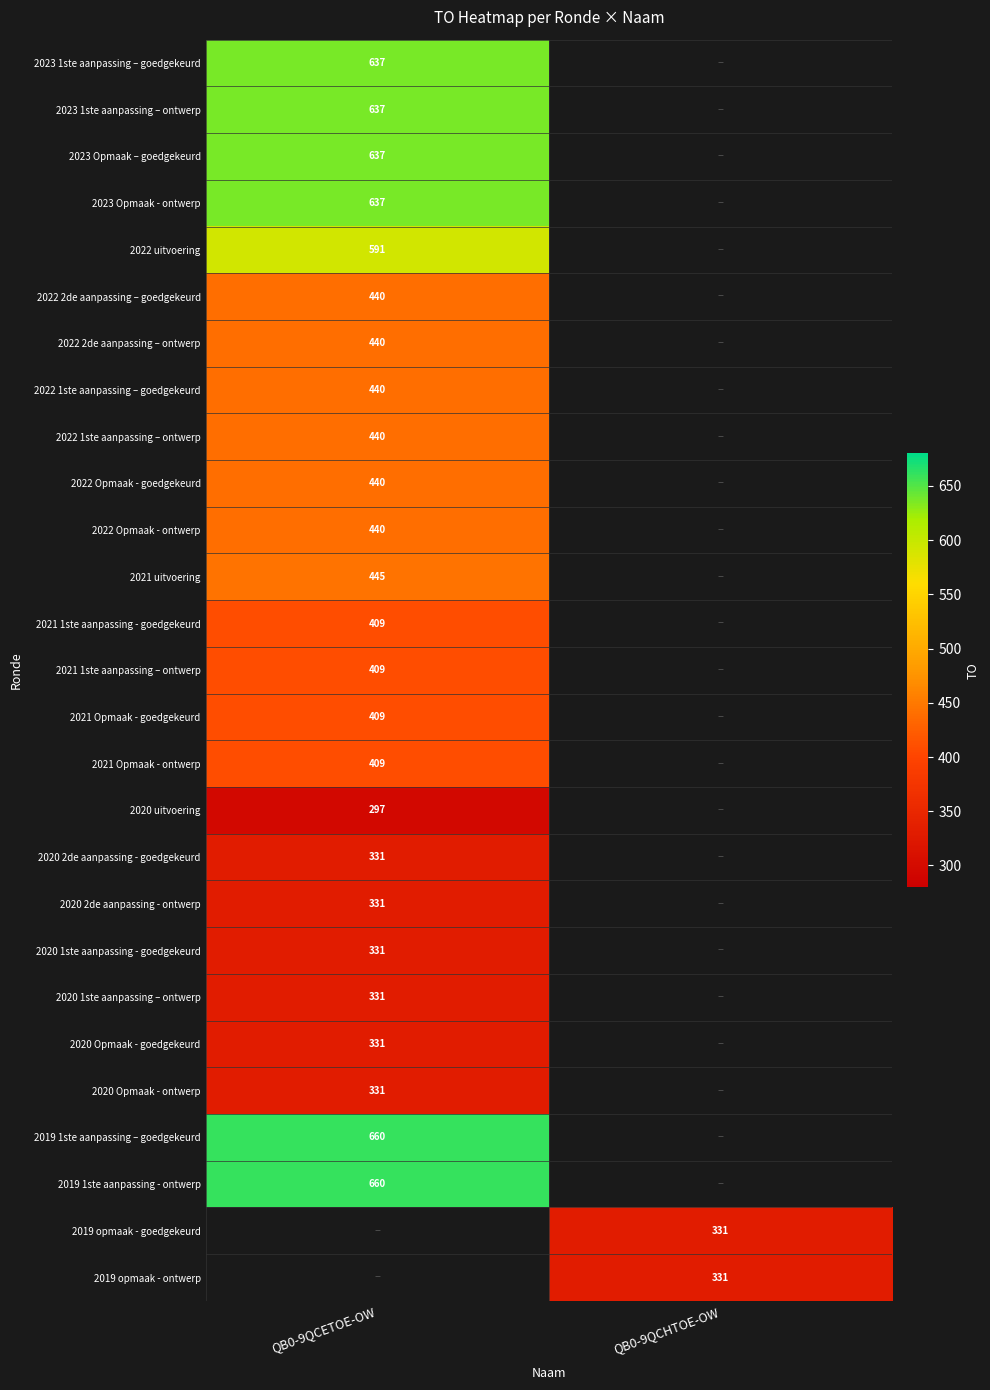

Is it true that 2022 1ste aanpassing – goedgekeurd equals 440 at QB0-9QCETOE-OW?

True